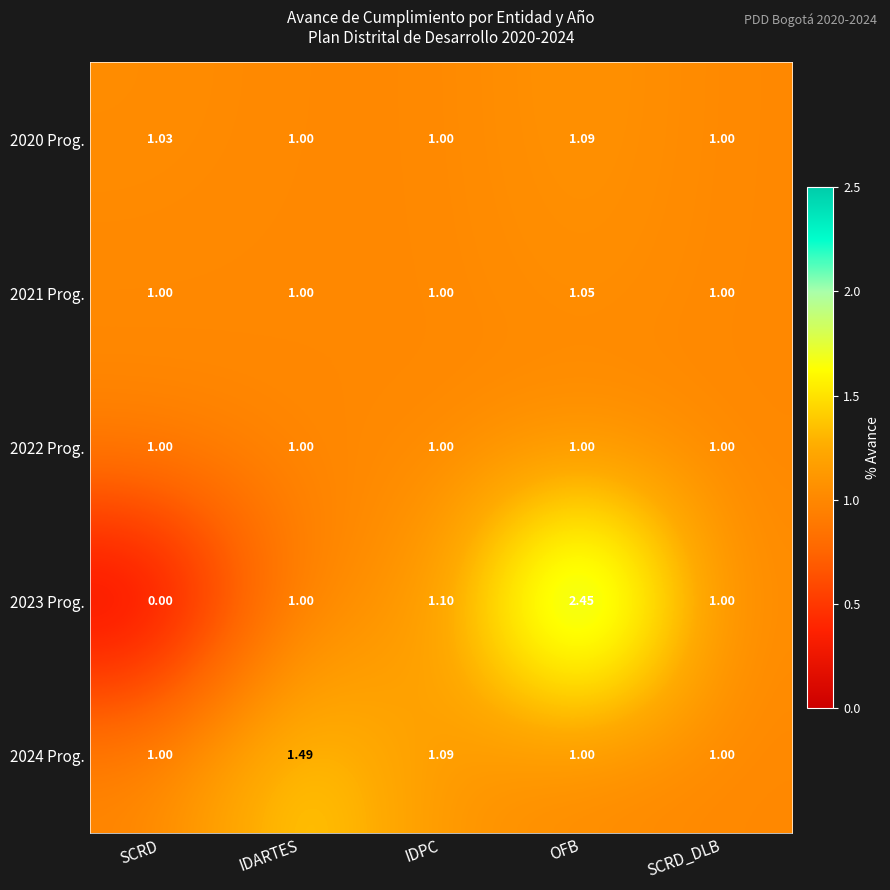

At which category is the sum across all series the highest?

OFB